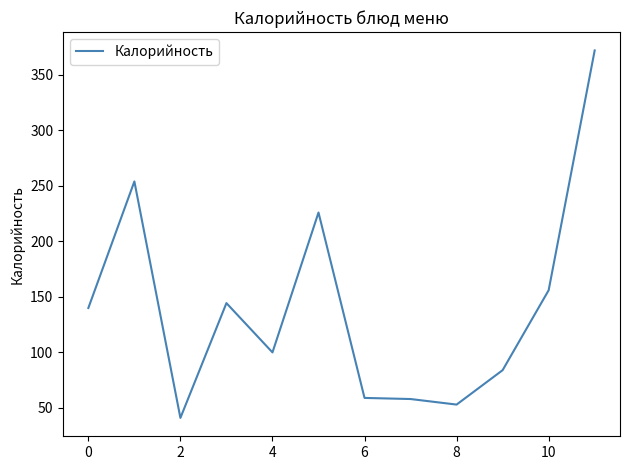

What is the minimum value shown in the chart?

41.0